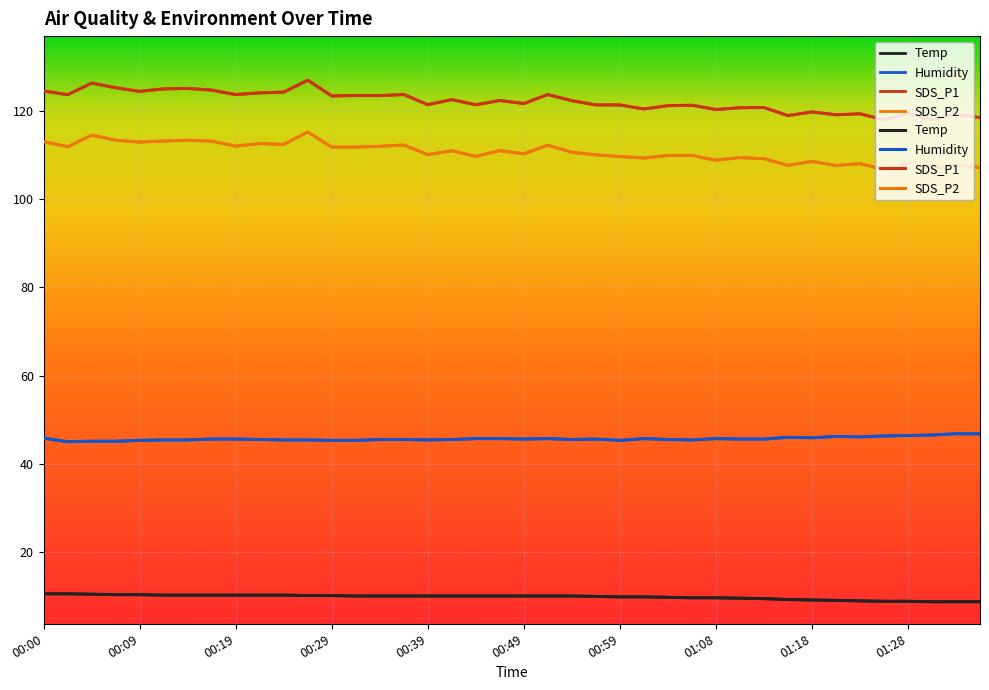

At which category is the sum across all series the highest?

00:27